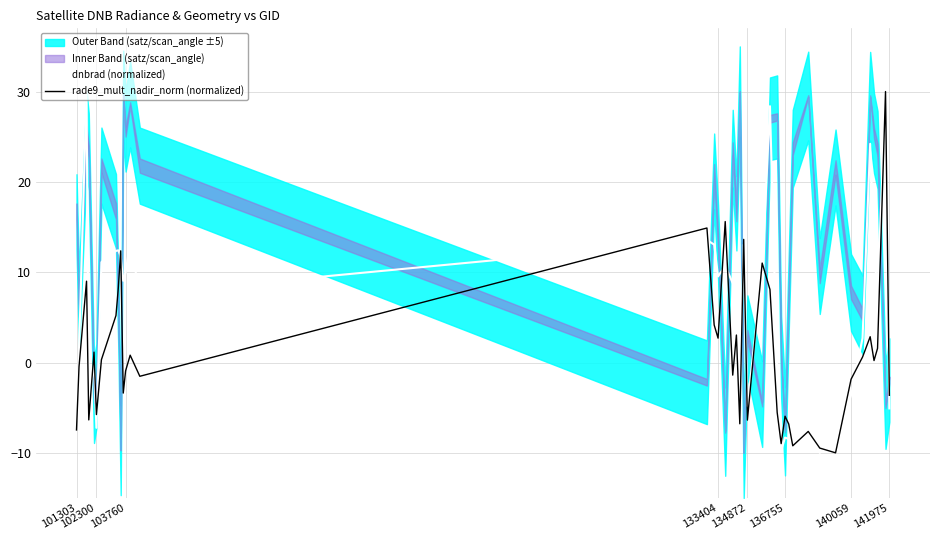

How many data points in rade9_mult_nadir_norm (normalized) are less than 0?

20